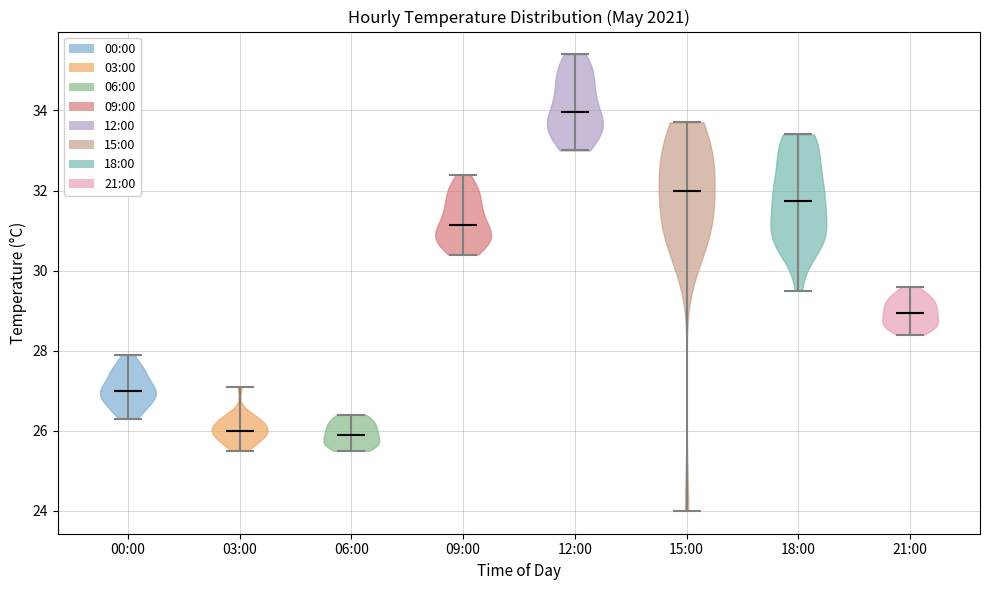

Which violin has the highest median line?

12:00